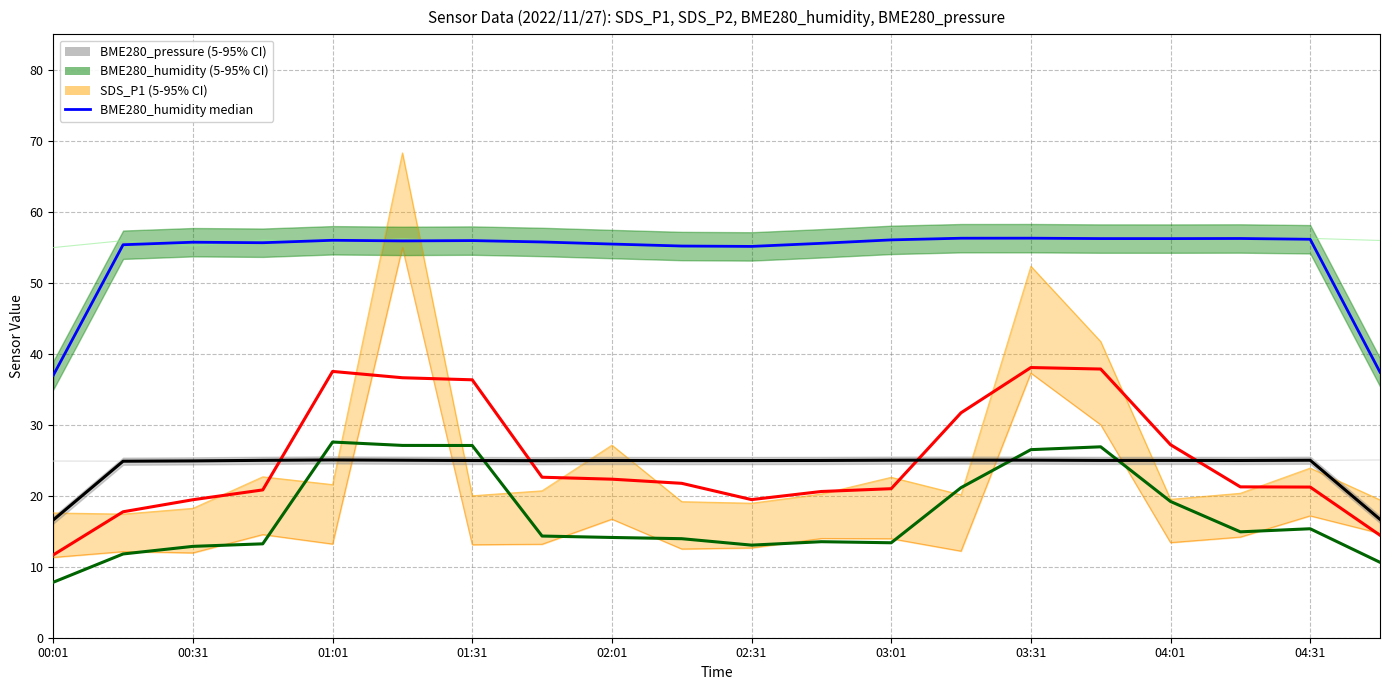

Reading right to left, list all the values displayed in this chart.

SDS_P1 median: 14.4	21.2	21.2	27.2	37.8	38.1	31.7	21.0	20.6	19.5	21.8	22.3	22.6	36.3	36.6	37.5	20.8	19.4	17.7	11.7
SDS_P2 median: 10.6	15.3	14.9	19.2	26.9	26.5	21.1	13.4	13.5	13.0	13.9	14.1	14.3	27.1	27.1	27.6	13.2	12.9	11.8	7.8
BME280_humidity median: 37.4	56.1	56.2	56.2	56.2	56.3	56.3	56.0	55.6	55.1	55.2	55.5	55.8	55.9	55.9	56.0	55.6	55.7	55.4	37.0
BME280_pressure scaled: 16.7	25.0	25.0	25.0	25.0	25.0	25.0	25.0	25.0	25.0	25.0	25.0	24.9	25.0	25.0	25.0	25.0	24.9	24.9	16.6